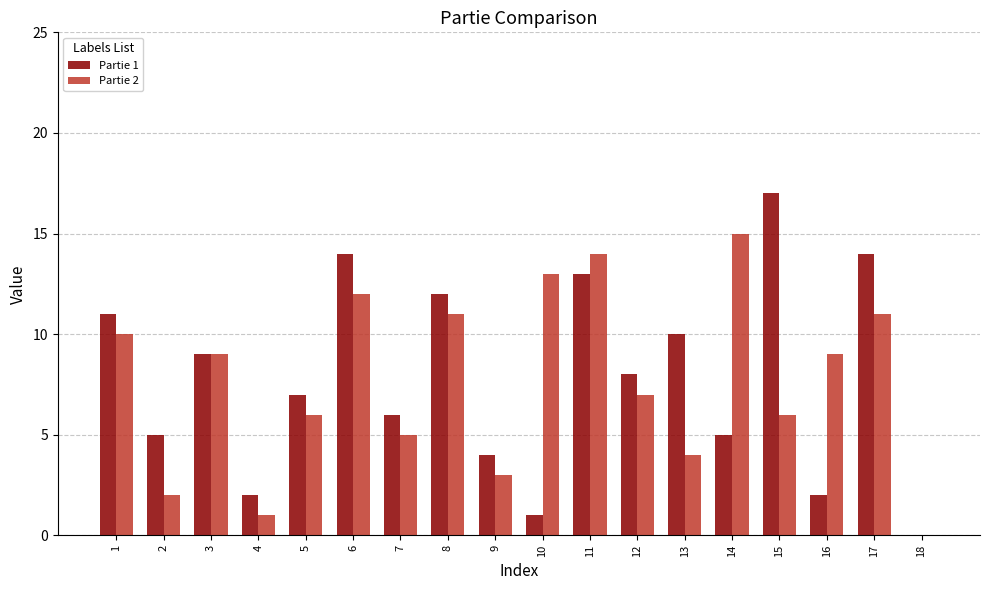

How many data points does each series have?

18